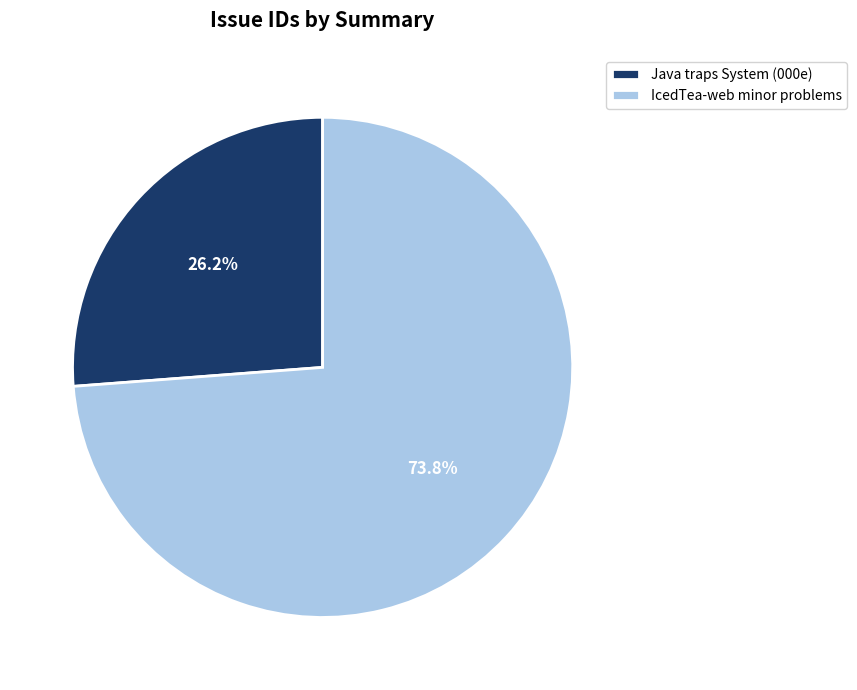

Count the number of slices in the pie.

2